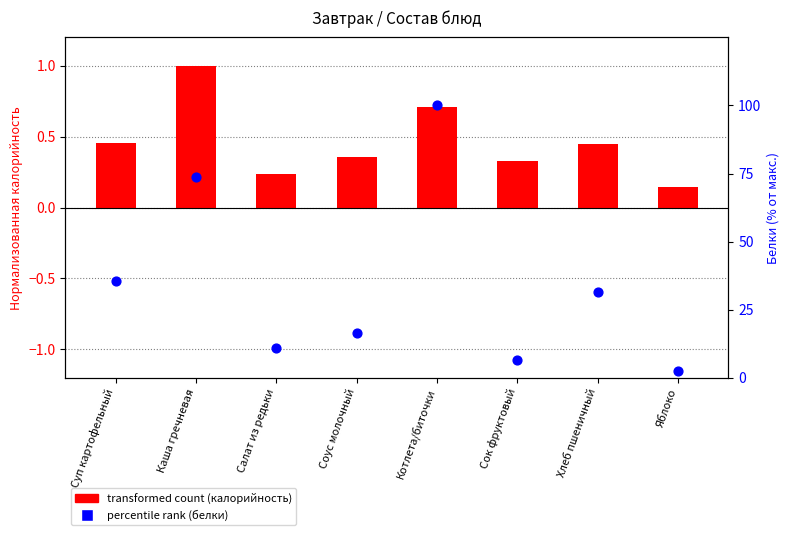

Is the value of percentile rank (белки) at Сок фруктовый greater than the value of transformed count (калорийность) at Хлеб пшеничный?

Yes